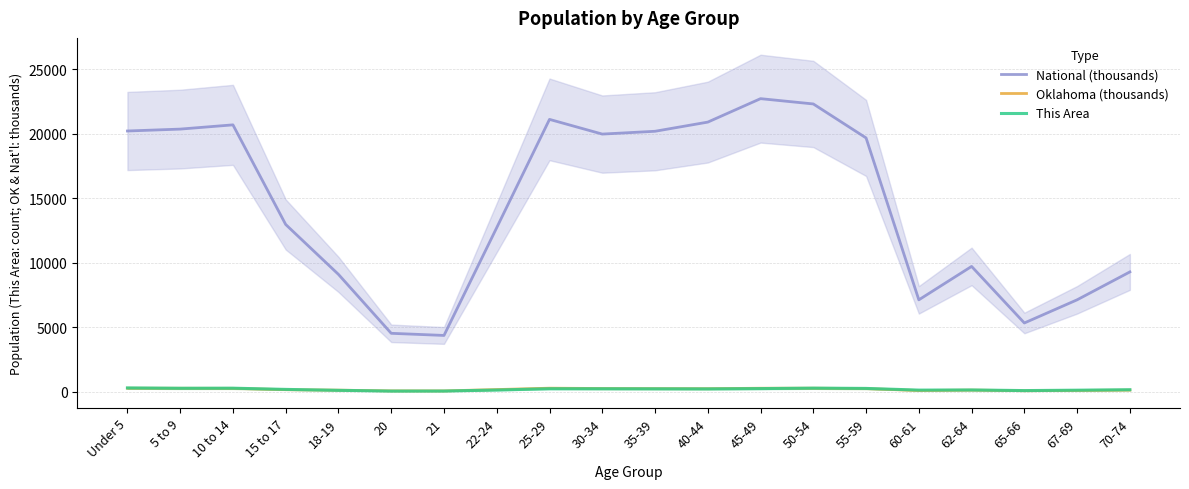

Rank the series by their maximum value, from highest to lowest.

National (thousands), This Area, Oklahoma (thousands)